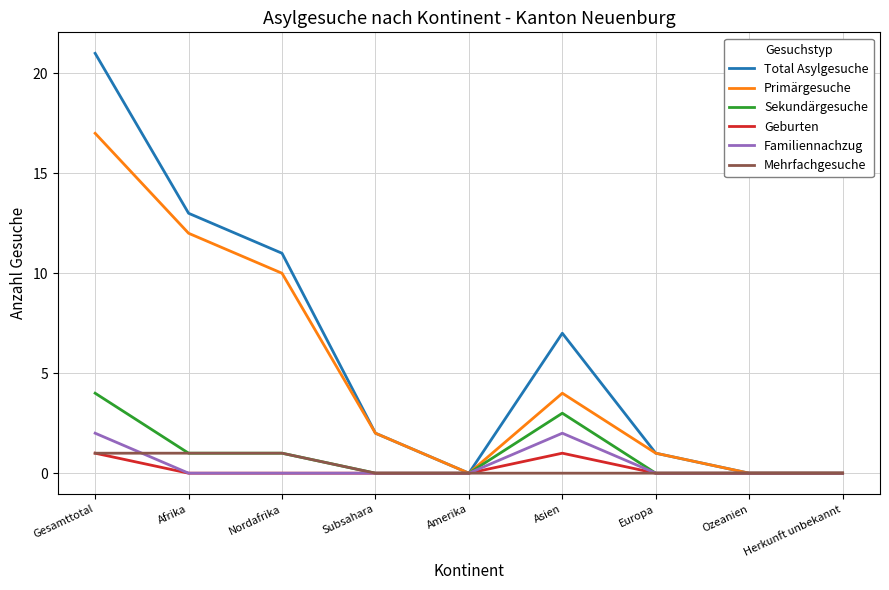

How many lines are shown in the chart?

6